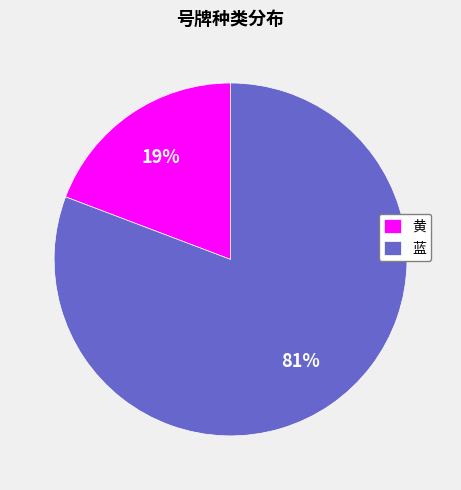

Between 蓝 and 黄, which is larger?

蓝